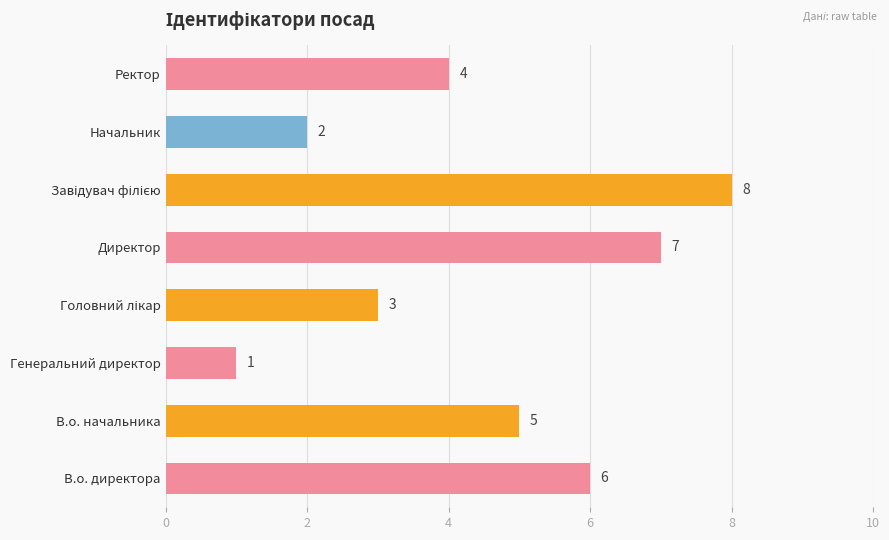

What is the sum of all values?

36